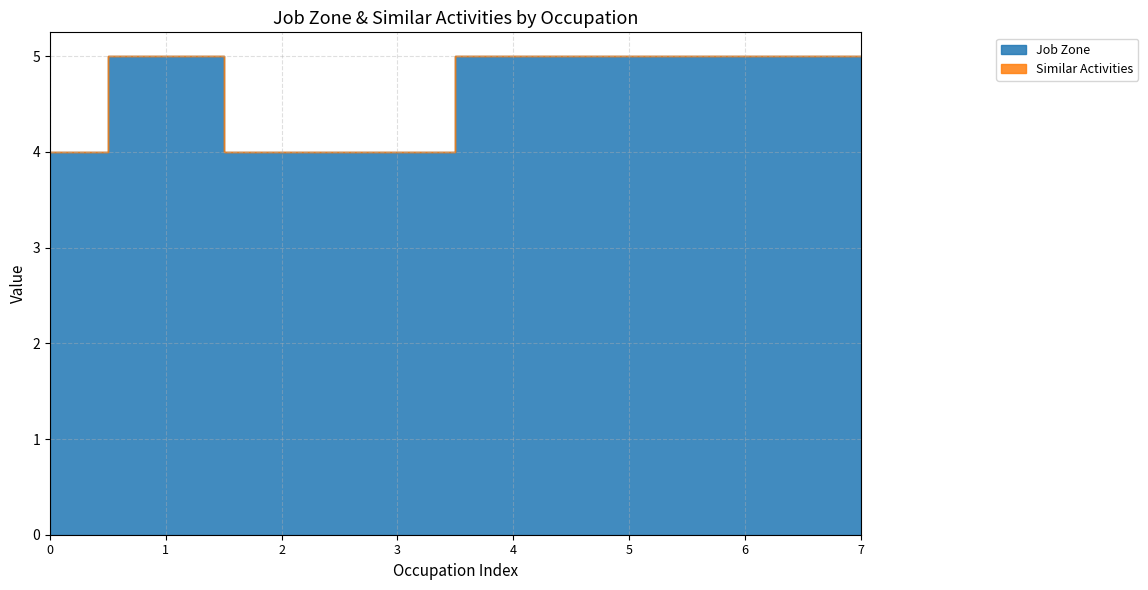

How many data points in Job Zone are less than 5?

3